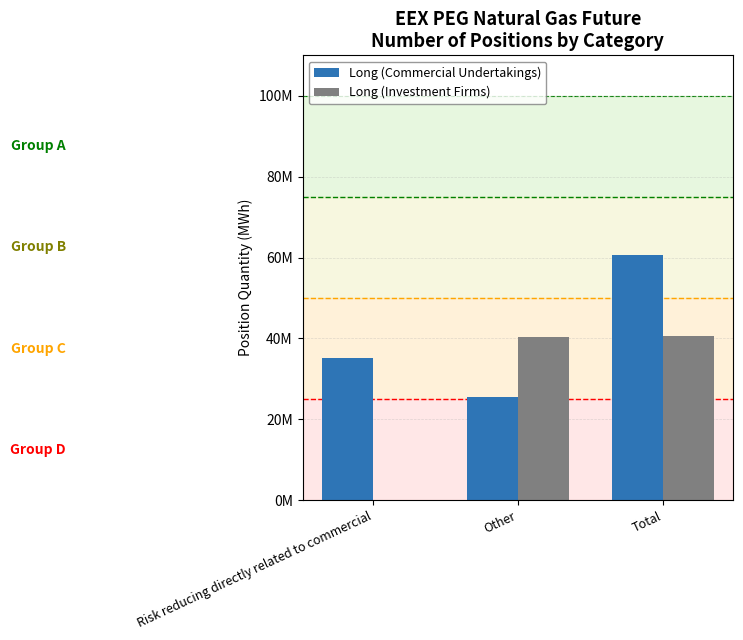

What are all the series names shown in the legend?

Long (Commercial Undertakings), Long (Investment Firms)